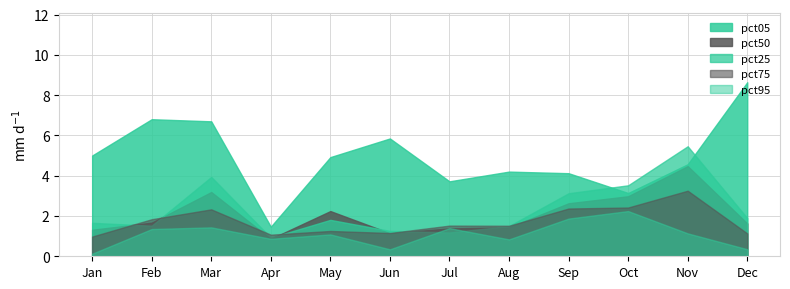

At Mar, list the series in order from largest to smallest.

pct05, pct25, pct50, pct75, pct95